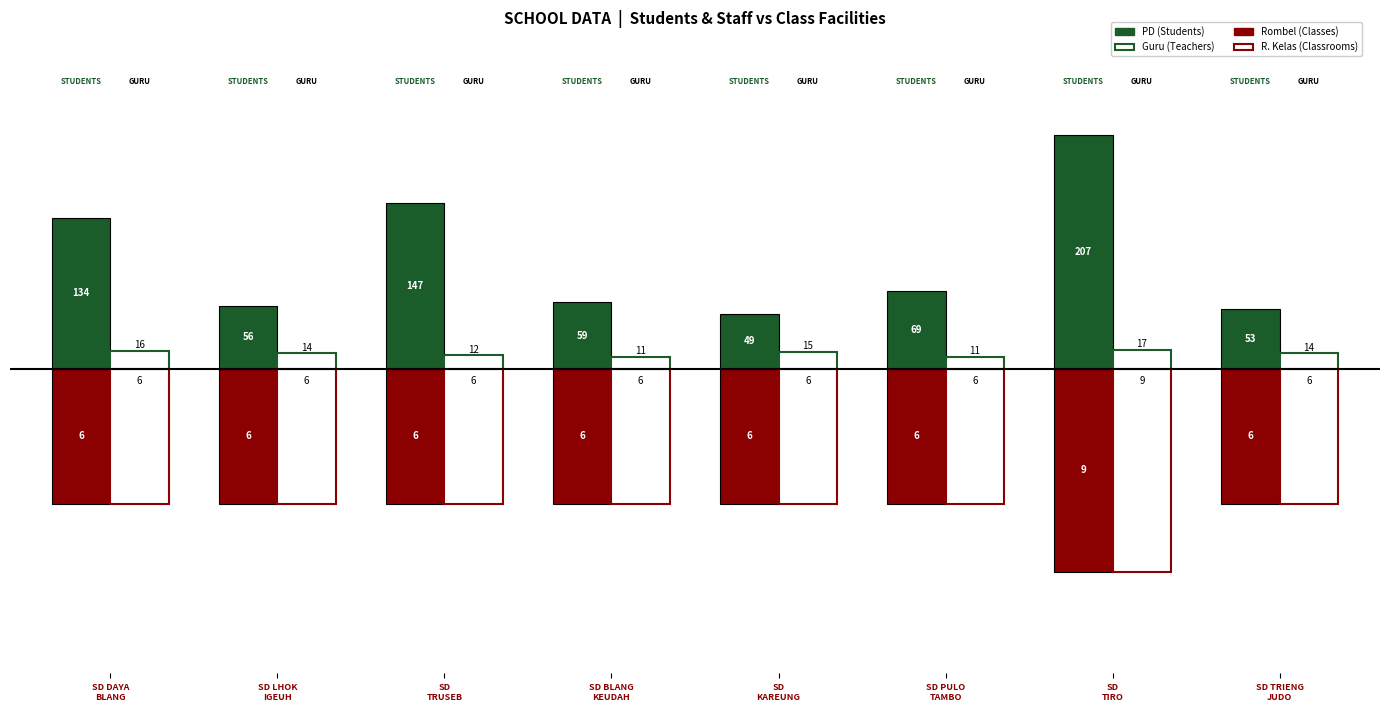

The PD series shows 53 at SD TRIENG
JUDO. True or false?

True